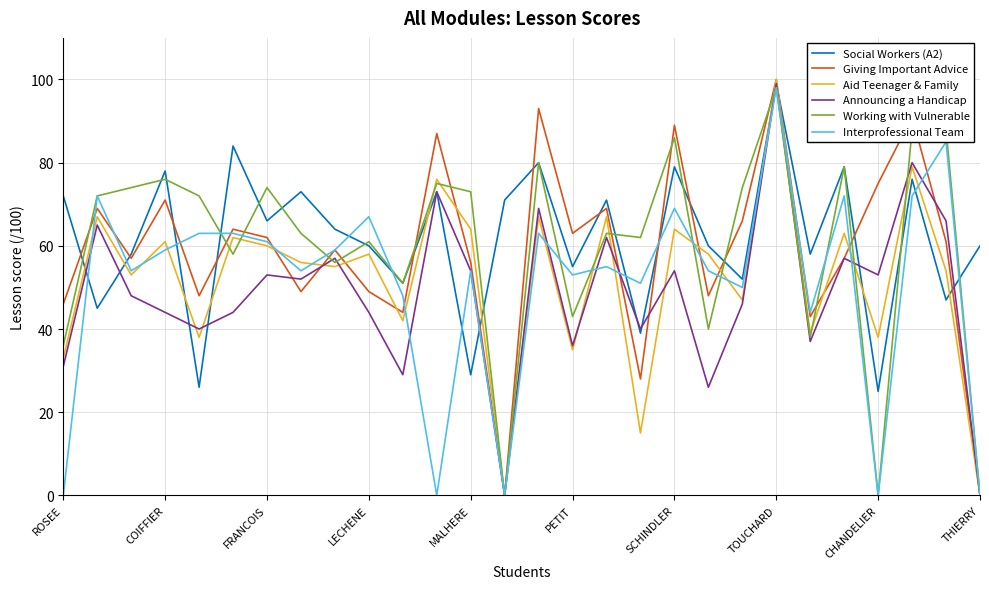

What is the minimum value for Social Workers (A2)?

25